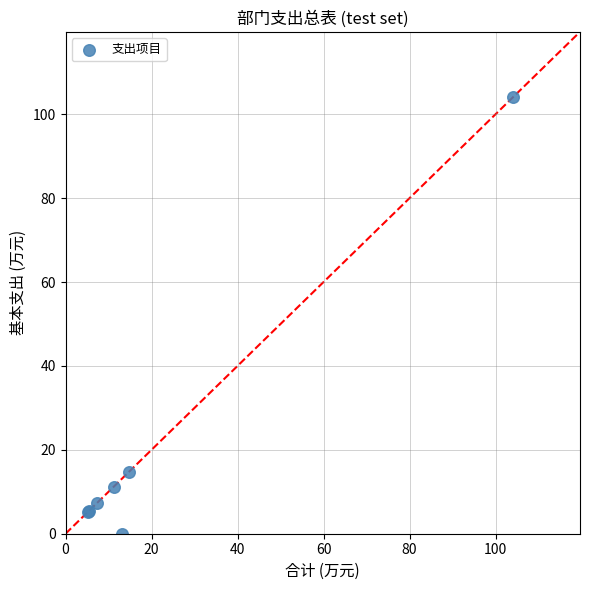

What Y value in the scatter plot is closest to 52?

14.7